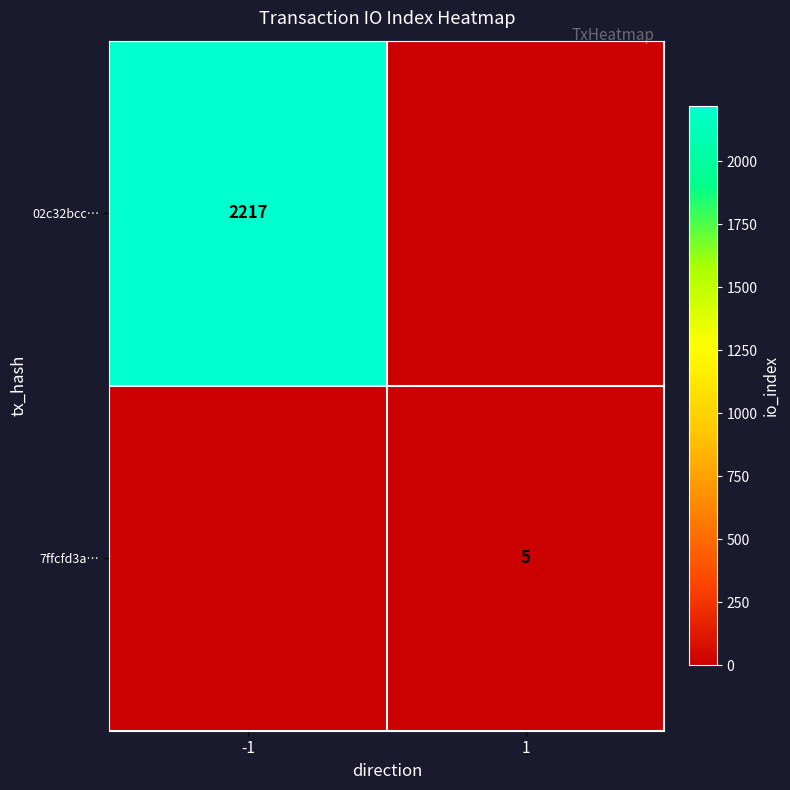

The 02c32bcc… series shows 2217 at -1. True or false?

True